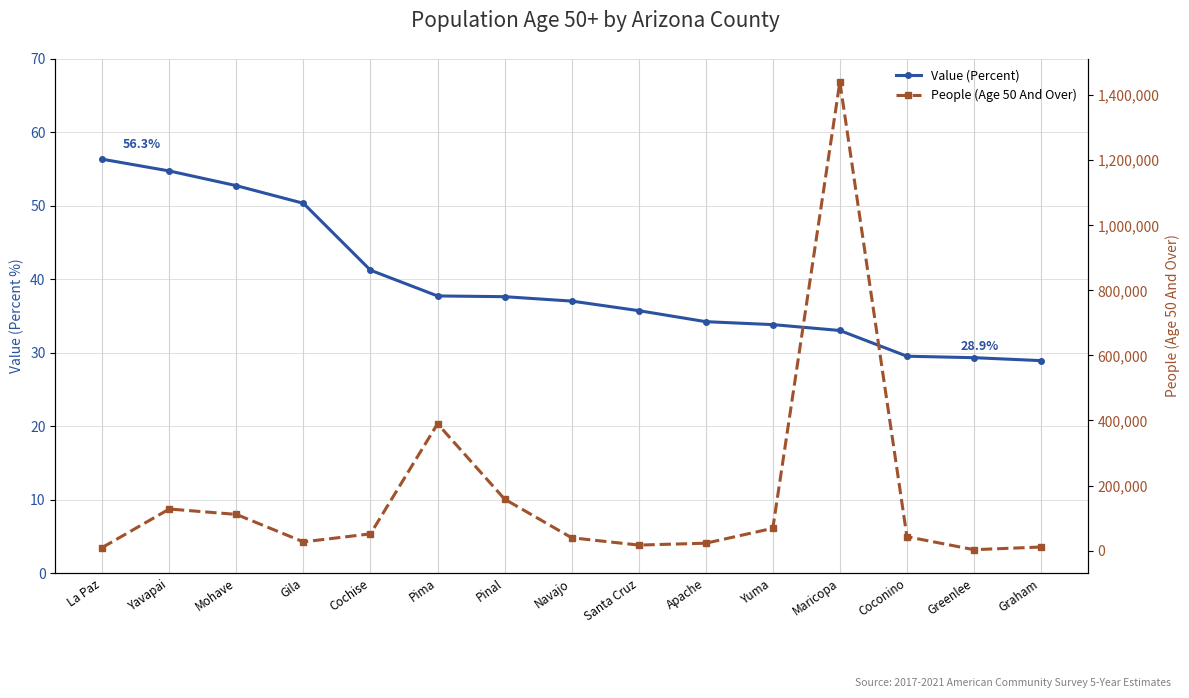

At how many categories does at least one series exceed 777155?

1